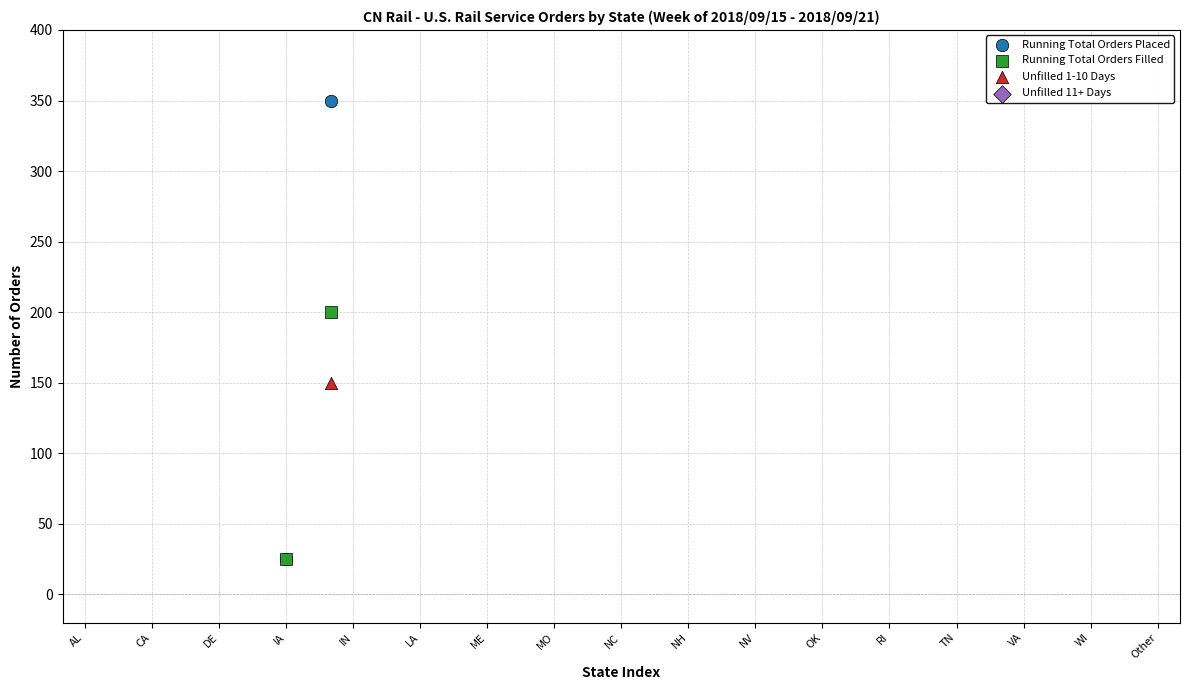

Which series contains the highest Y value?

Running Total Orders Placed